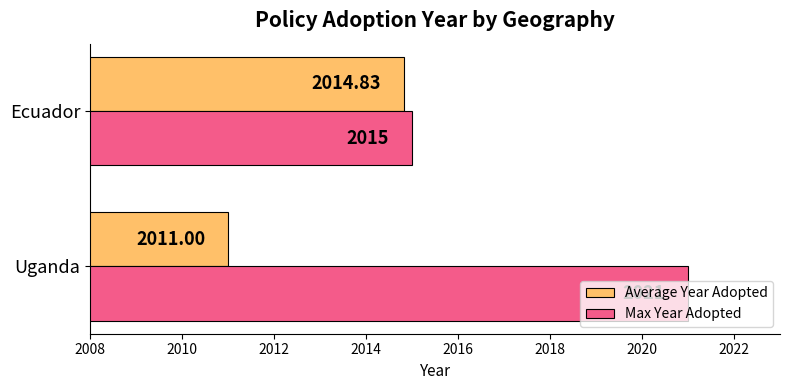

Rank the series by their maximum value, from lowest to highest.

Average Year Adopted, Max Year Adopted